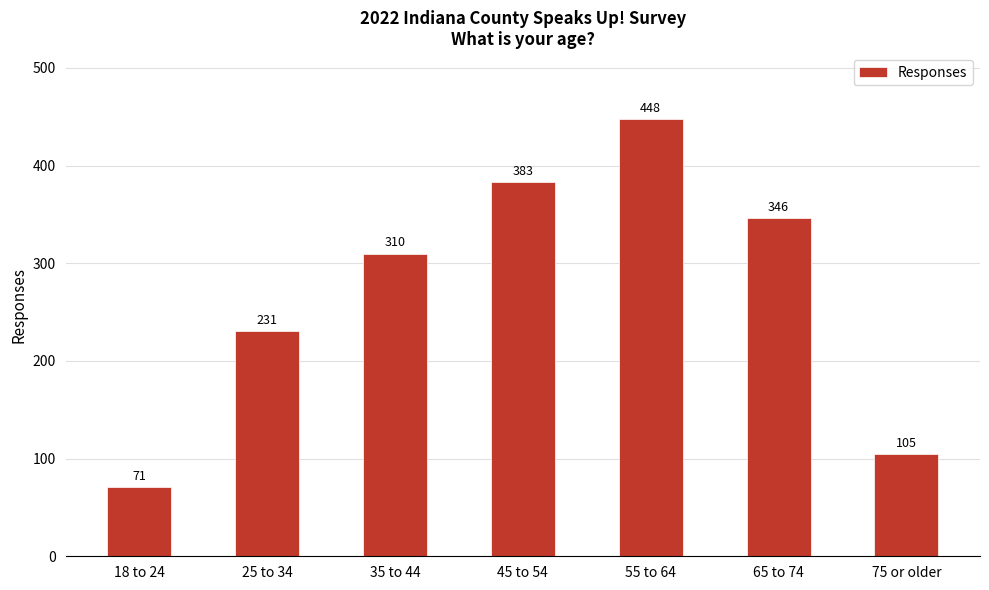

What is the difference between the values at 55 to 64 and 18 to 24?

377